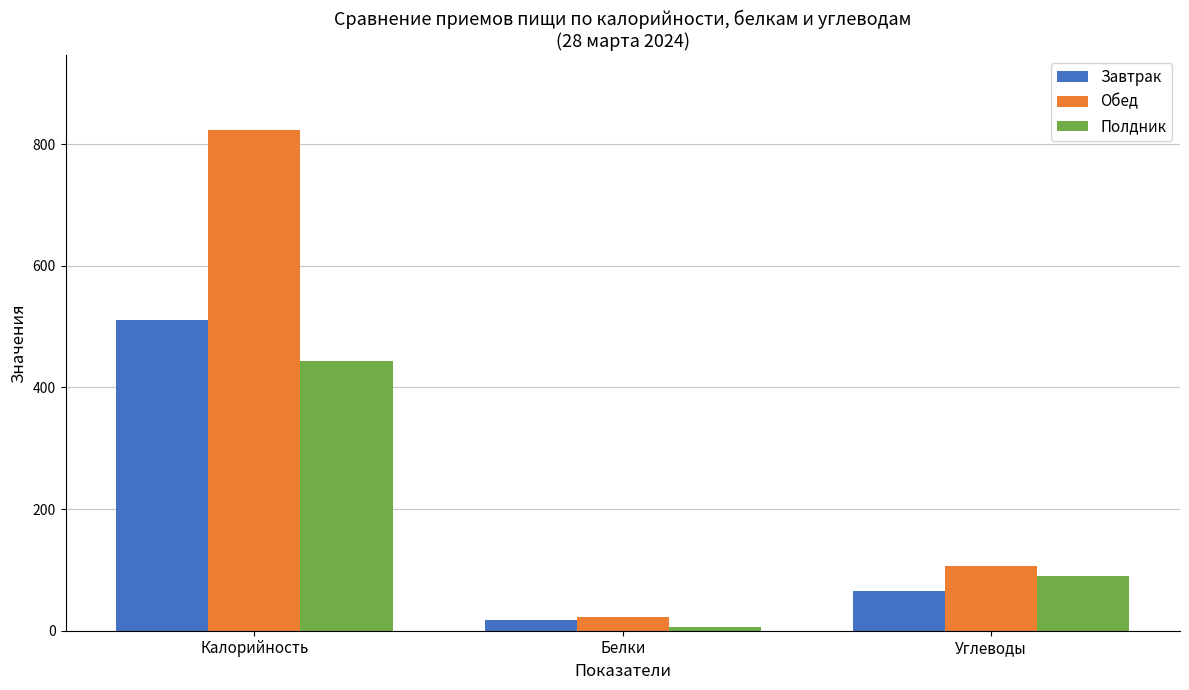

True or false: Завтрак has a value of 268.8 at Калорийность.

False